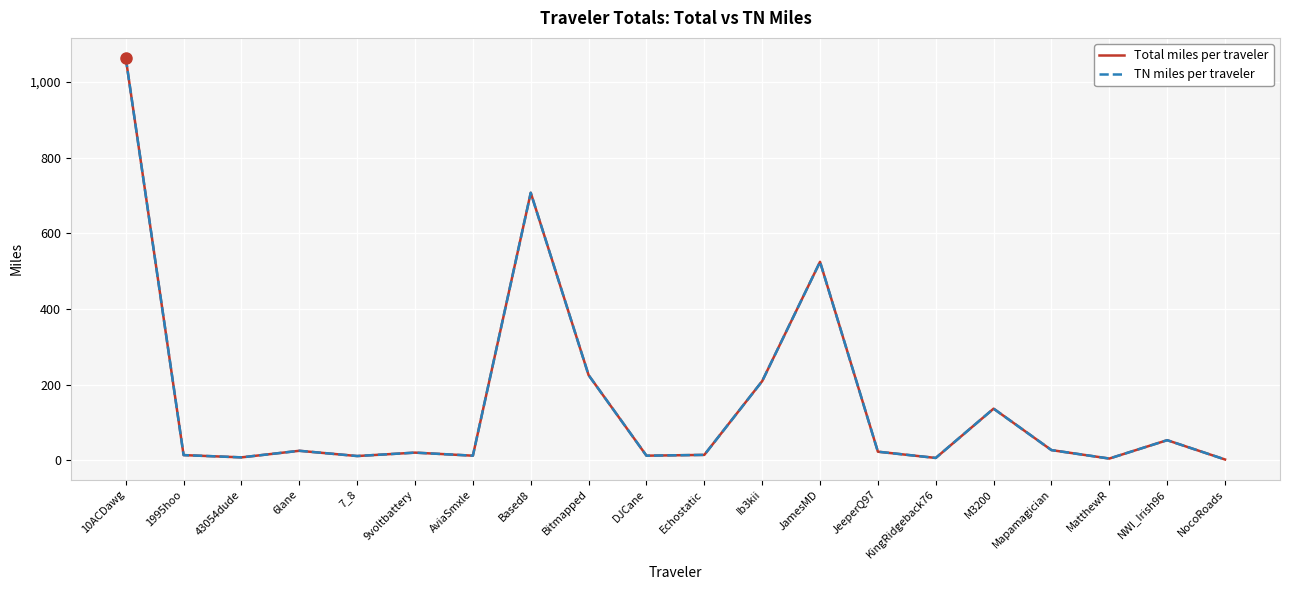

At which label is TN miles per traveler closest to 532?

JamesMD